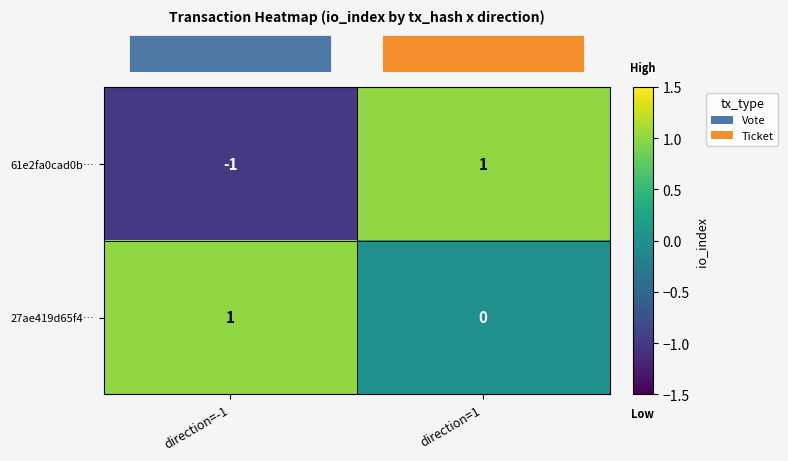

The 27ae419d65f4… series shows 1 at direction=-1. True or false?

True